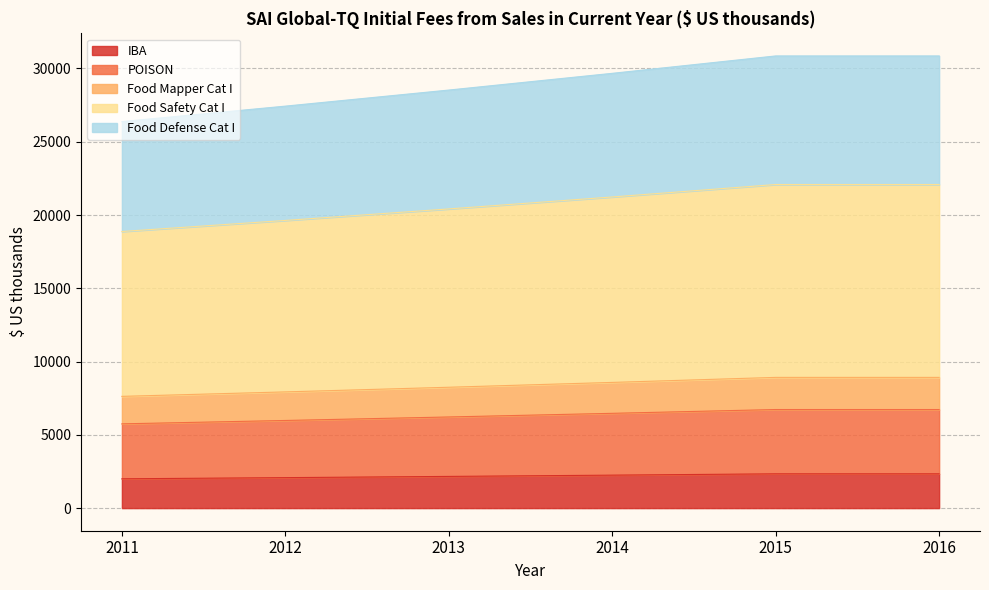

True or false: IBA has a value of 2339.7 at 2016.

True